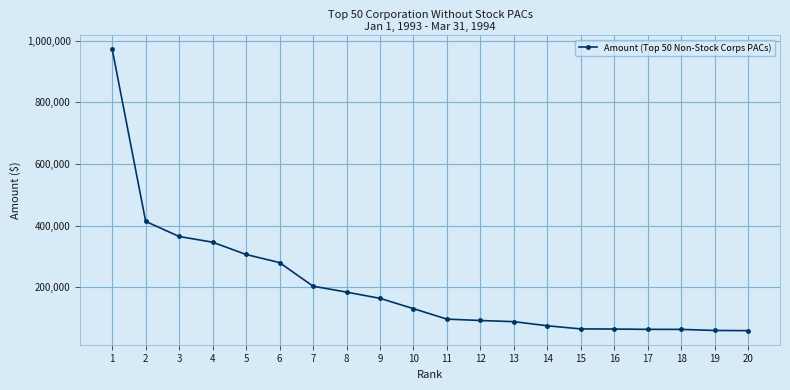

Approximately how many times larger is the value at 5 compared to 15?

4.8